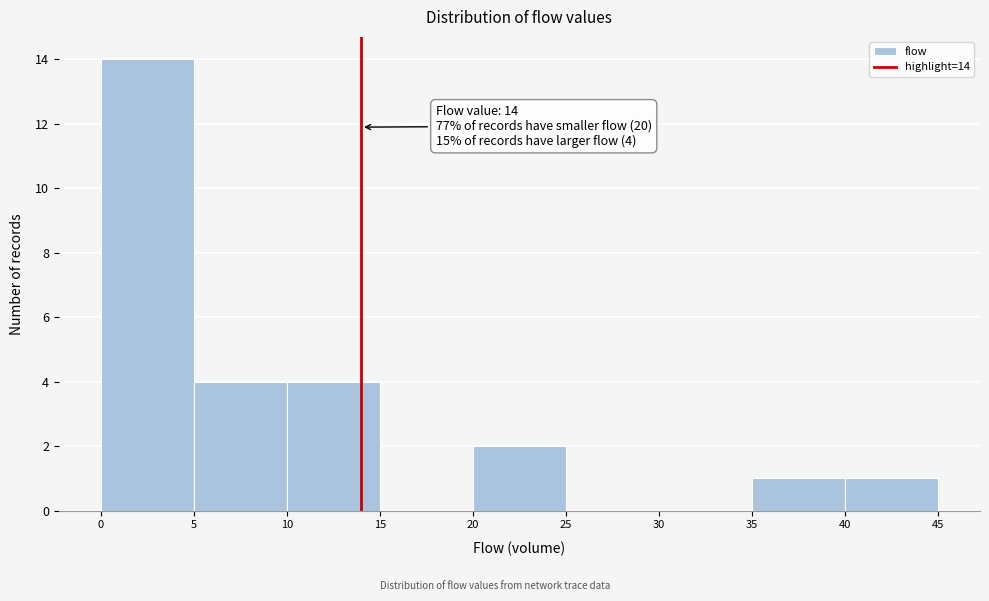

Which range on the x-axis has the tallest bar?

0 to 5